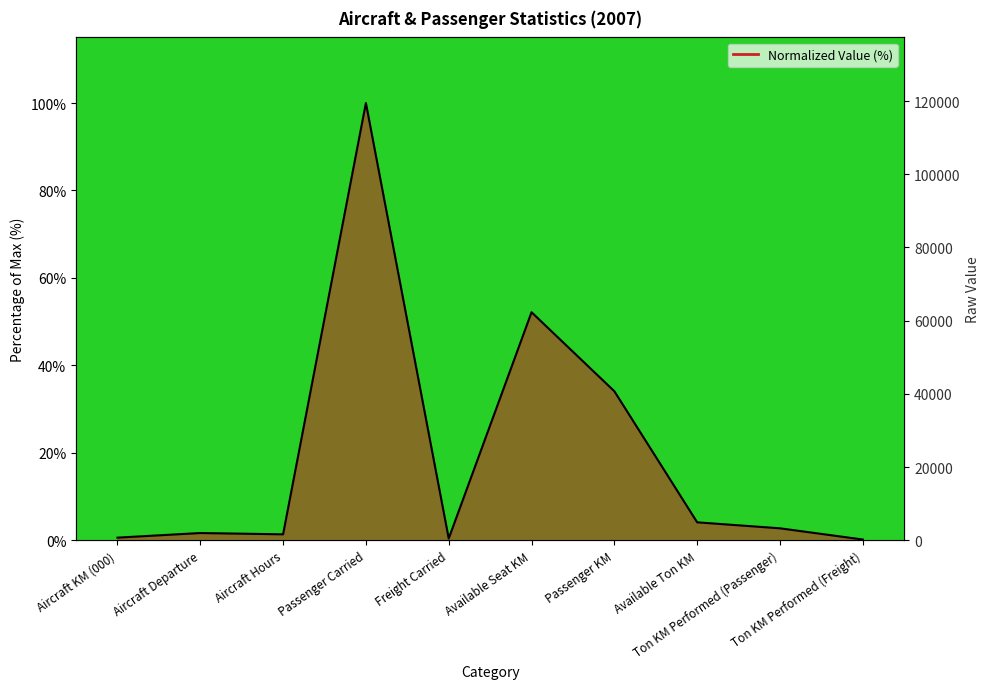

What is the minimum value shown in the chart?

0.2